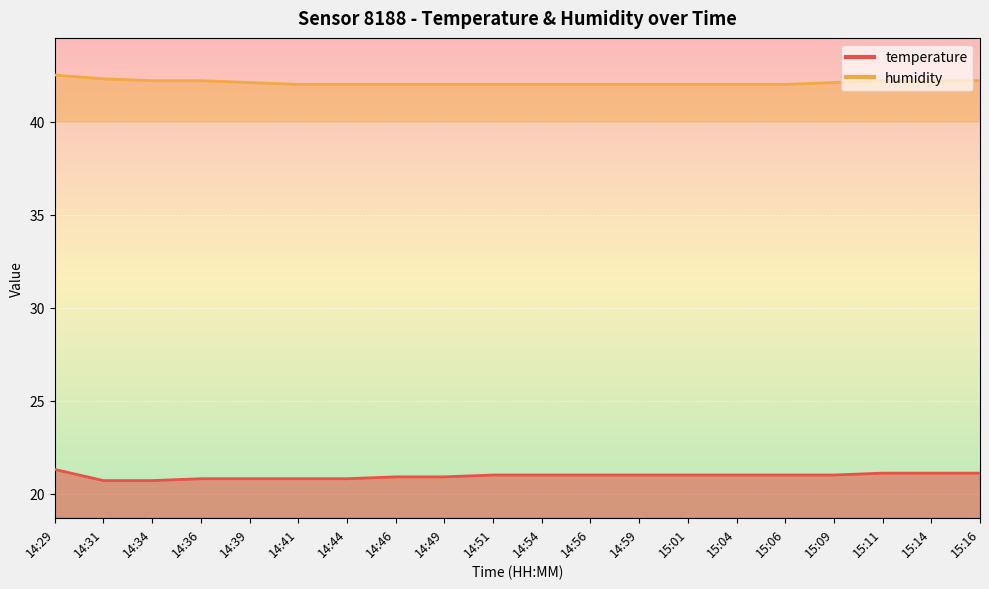

Does the chart display data point markers on the line(s)?

No